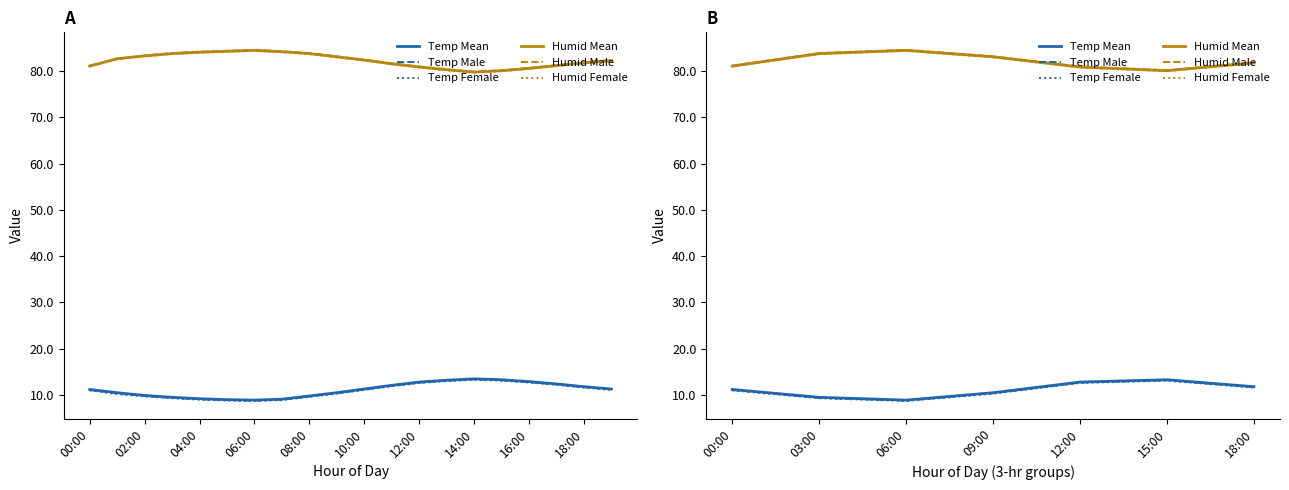

At how many categories does at least one series exceed 65?

7